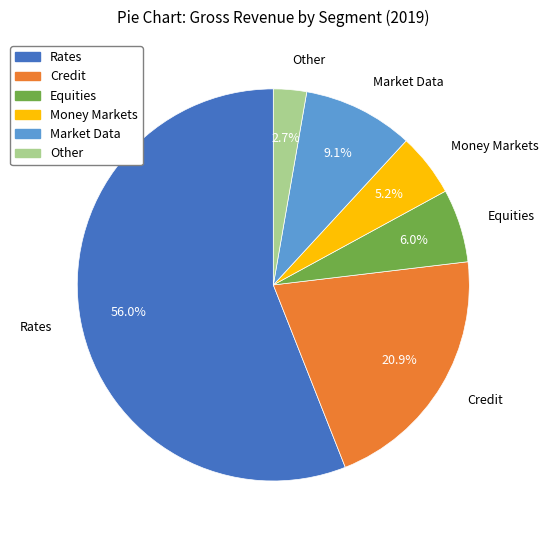

Does any single category account for the majority?

Yes